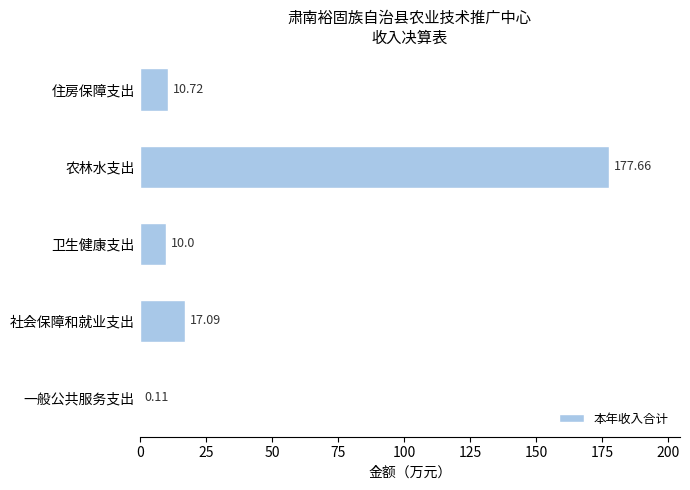

Count the number of data series in this chart.

1